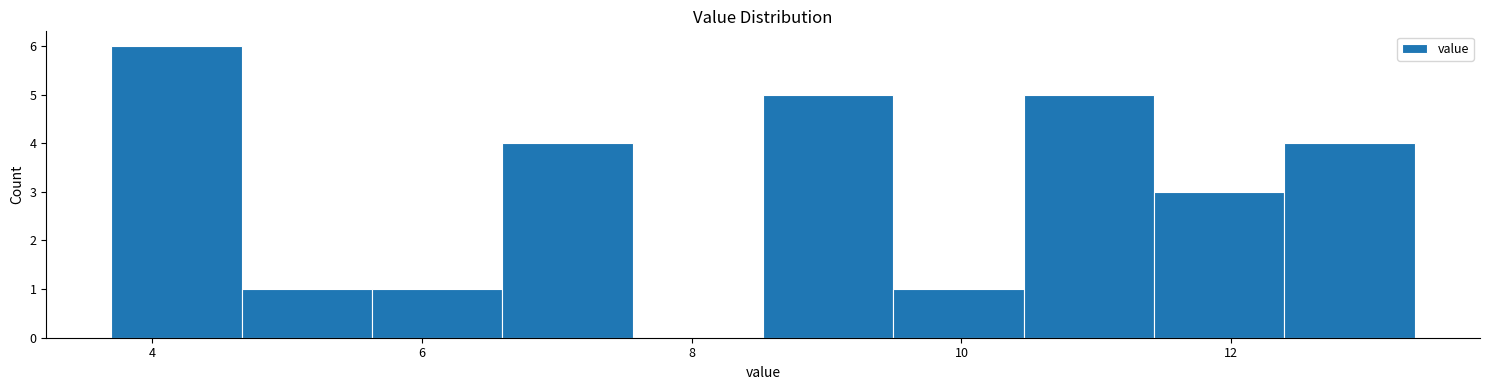

What is the height of the bar covering 9.4 to 10.4 on the x-axis? Neither the bar edges nor the heights are printed on the chart, so give them approximately, as read against the axes.

1